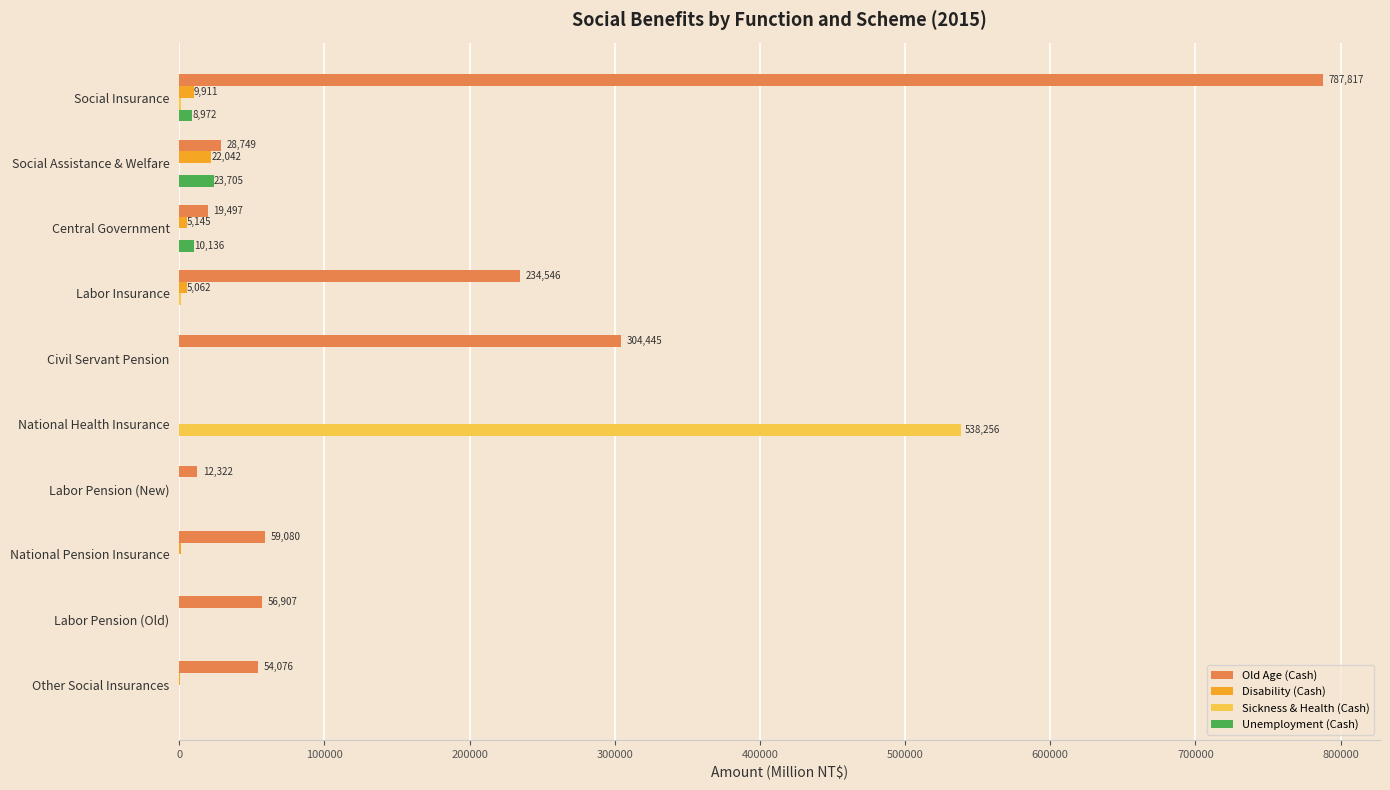

Which series has the largest total across all categories?

Old Age (Cash)